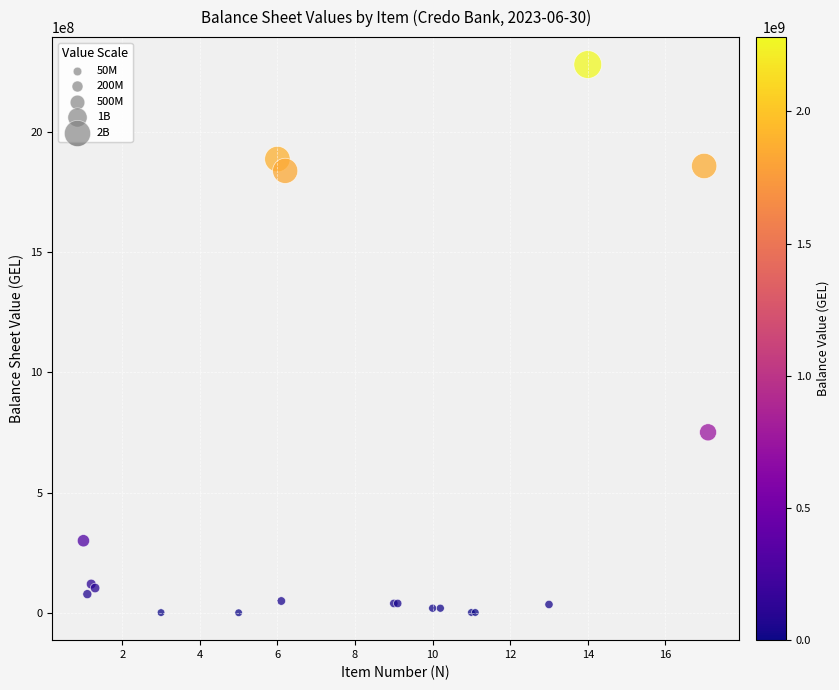

What Y value in the scatter plot is closest to 1140461484?

750741223.1